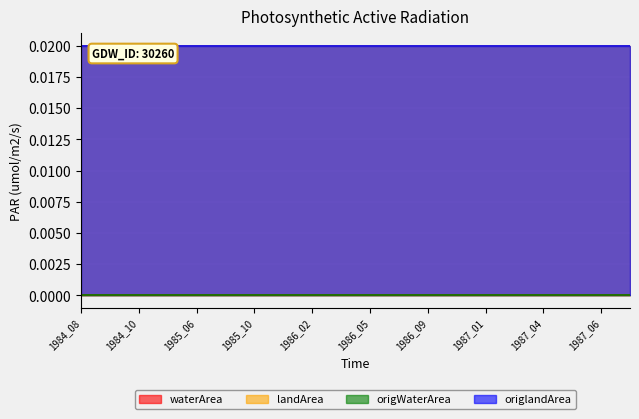

Which series has the largest total across all categories?

landArea